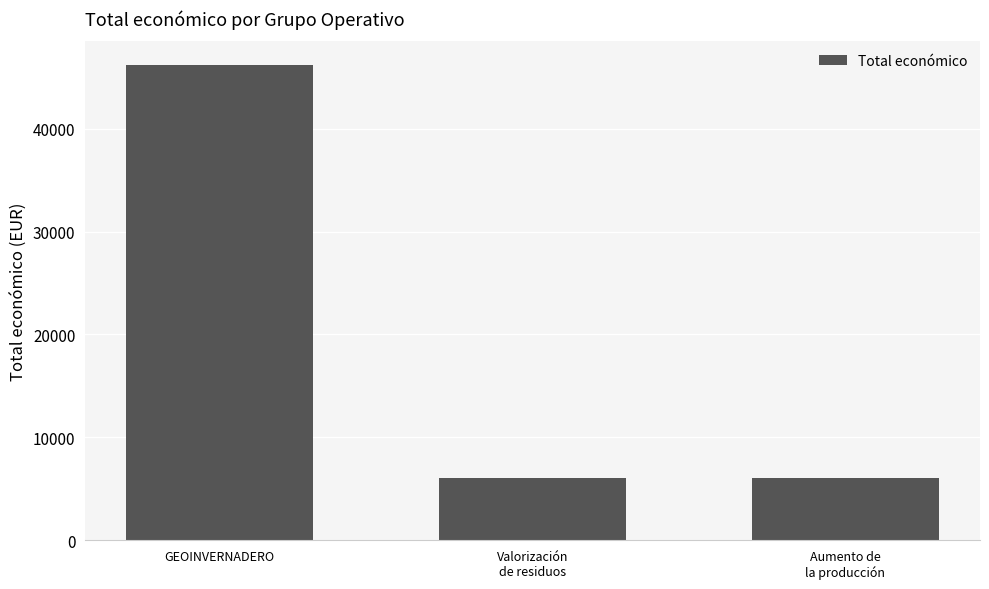

Is it true that the value at GEOINVERNADERO is 64995?

False